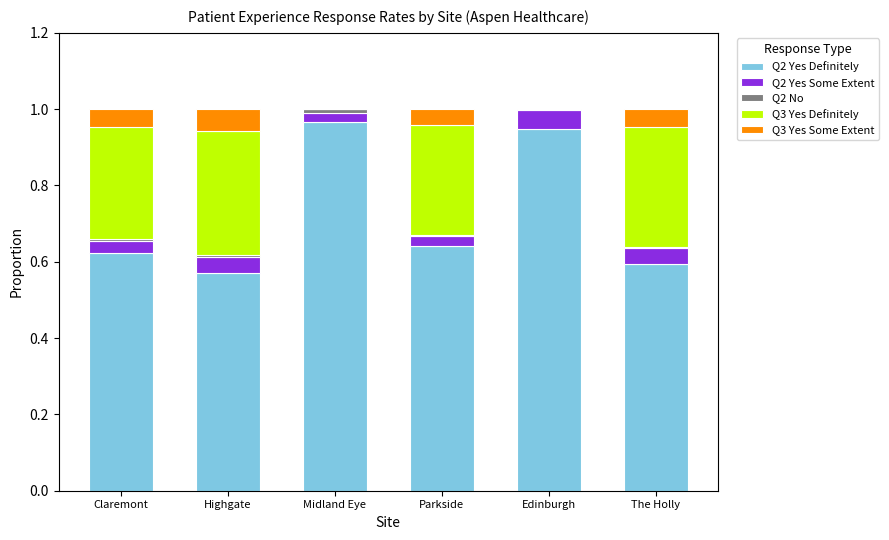

The value of Q2 Yes Definitely at Midland Eye is 0.6. True or false?

False